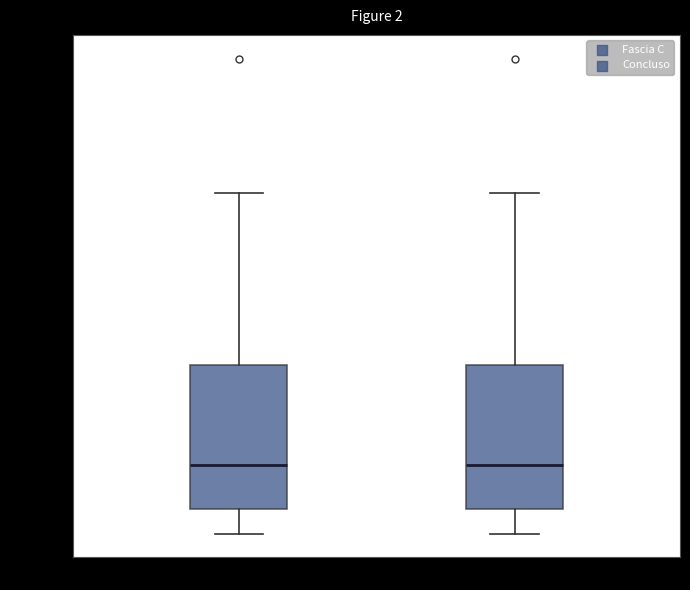

Where does the upper whisker of the box for Fascia C end on the y-axis? The values are not printed on the chart, so give them approximately, as read against the axis.

44000